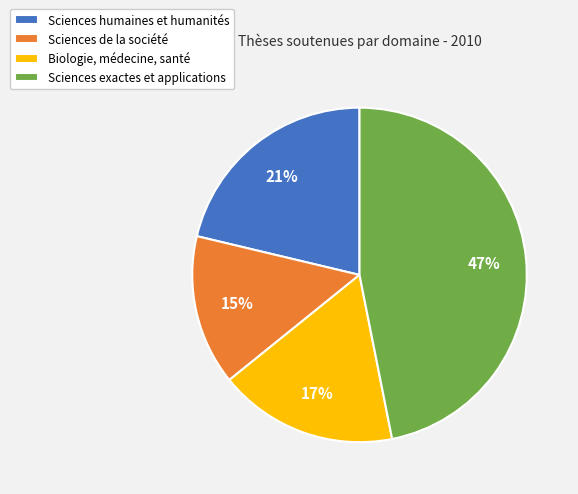

To the nearest percent, what is the combined percentage of Sciences exactes et applications and Sciences humaines et humanités?

68%